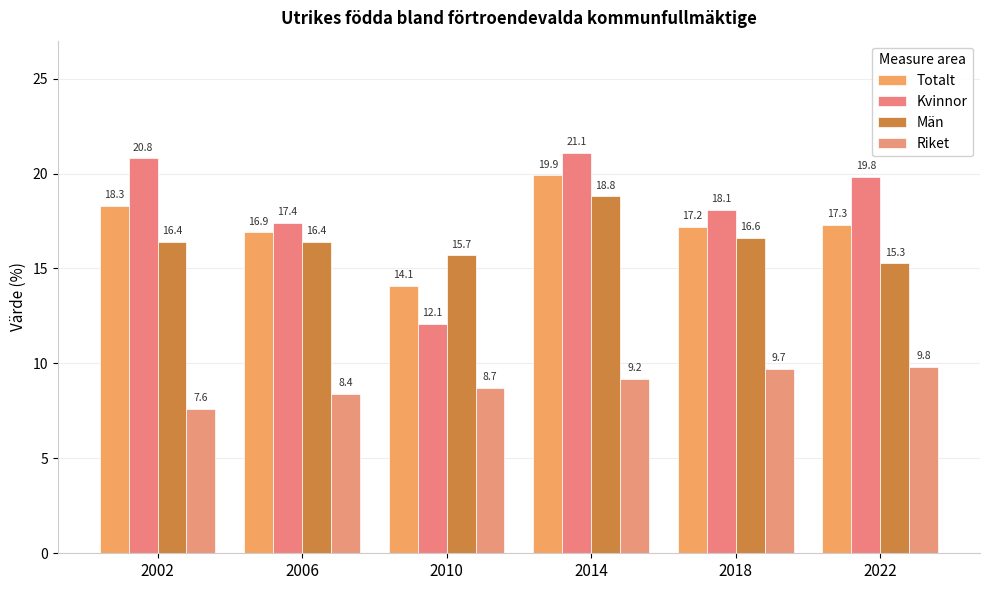

How many data points does each series have?

6